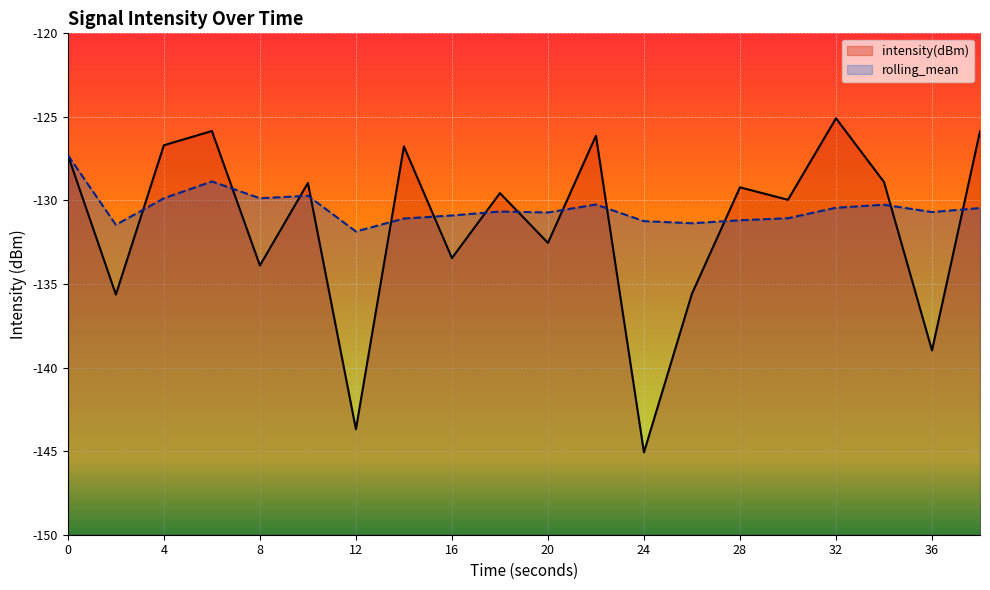

Where do rolling_mean and intensity(dBm) first cross each other?

2 and 4